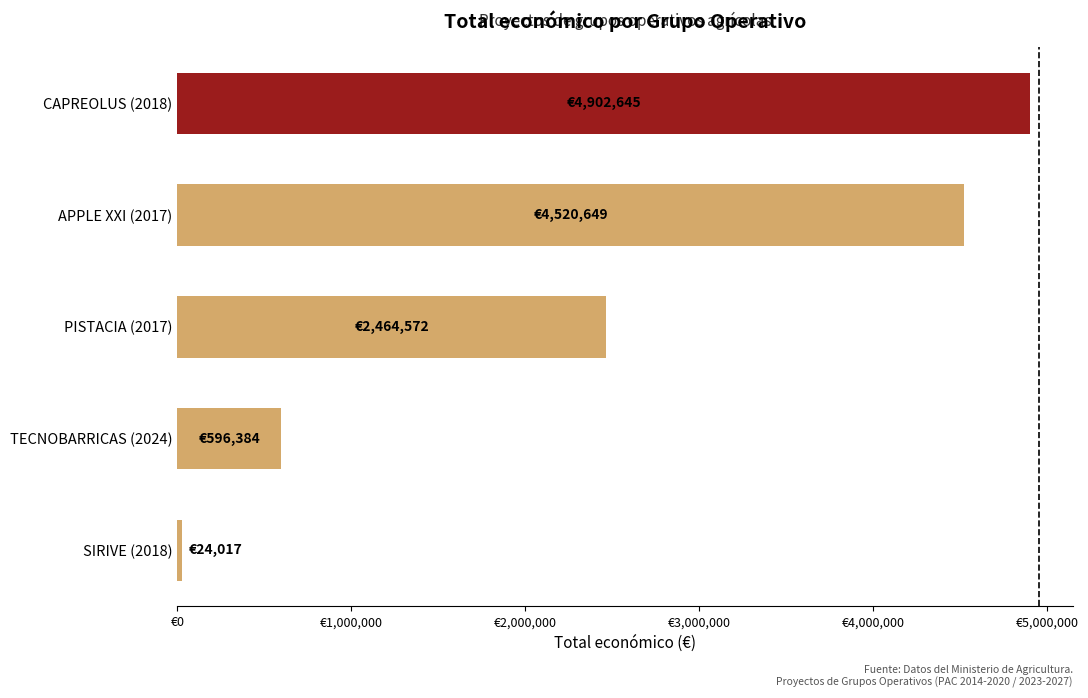

List the labels in order of value, smallest first.

SIRIVE (2018), TECNOBARRICAS (2024), PISTACIA (2017), APPLE XXI (2017), CAPREOLUS (2018)